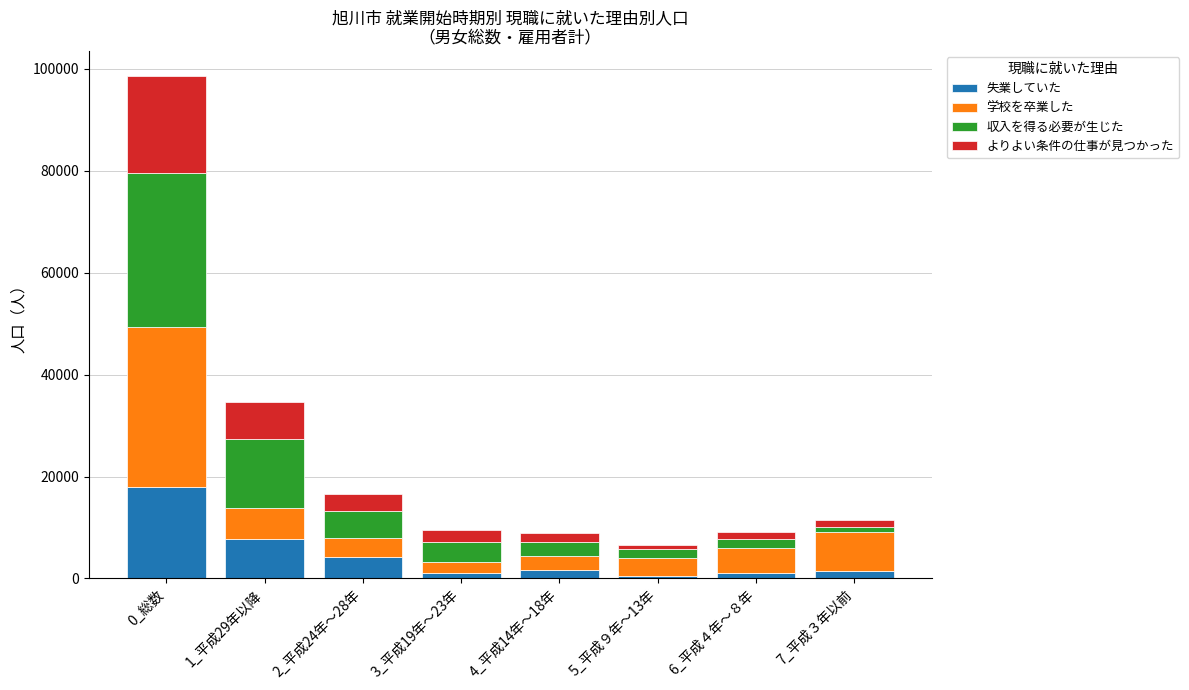

At which category is the sum across all series the highest?

0_総数